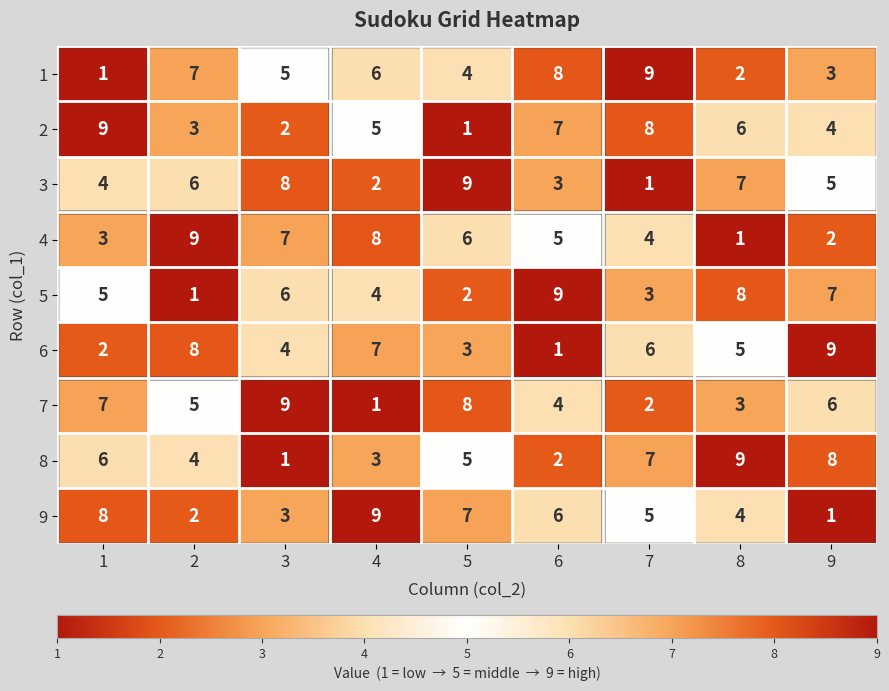

What is the sum of all 5 values?

45